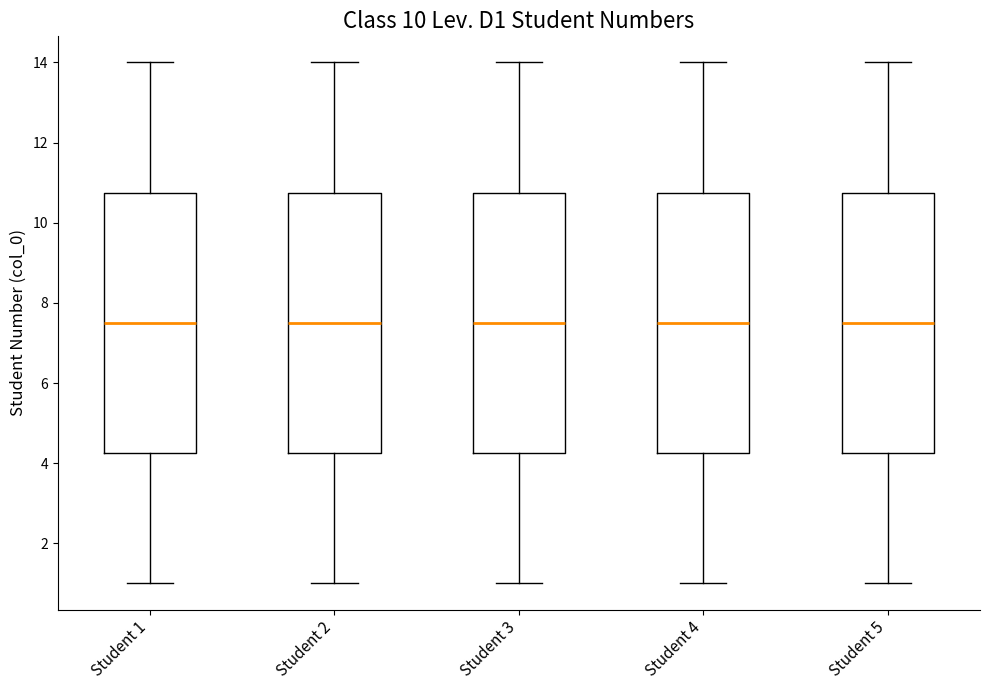

Where is the upper edge of the box for Student 2 on the y-axis? The values are not printed on the chart, so give them approximately, as read against the axis.

10.8